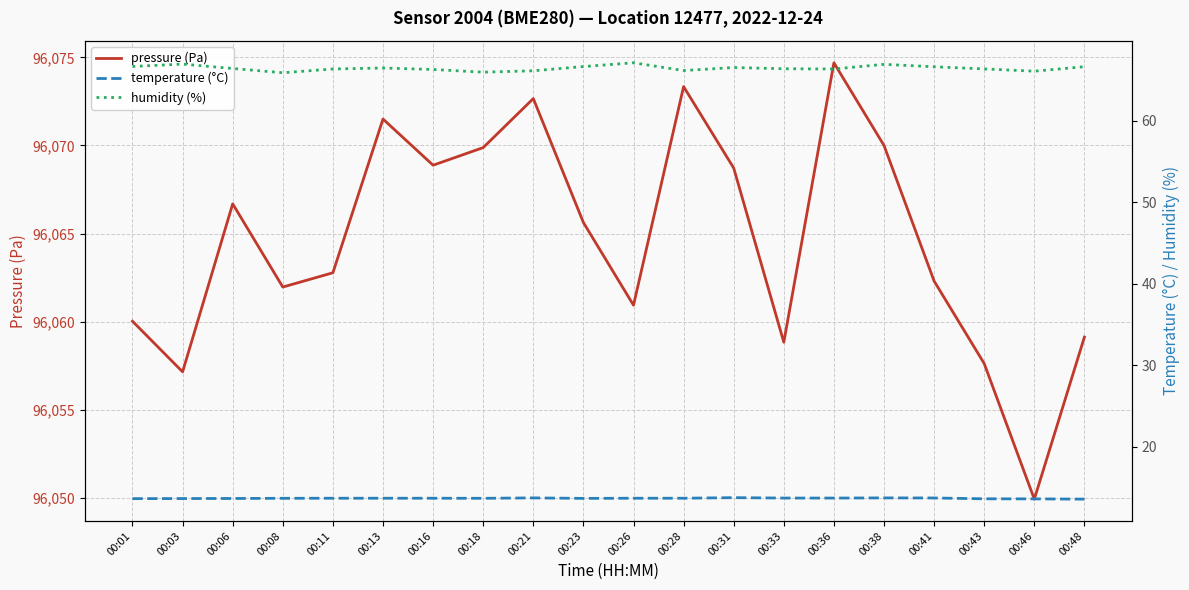

Reading left to right, list all the values displayed in this chart.

pressure (Pa): 96060.0	96057.2	96066.7	96062.0	96062.8	96071.5	96068.9	96069.9	96072.7	96065.6	96060.9	96073.3	96068.7	96058.8	96074.7	96070.0	96062.3	96057.6	96049.9	96059.1
temperature (°C): 13.7	13.7	13.7	13.7	13.7	13.7	13.7	13.7	13.8	13.7	13.7	13.7	13.8	13.7	13.7	13.8	13.7	13.6	13.6	13.6
humidity (%): 66.7	67.0	66.4	65.9	66.3	66.5	66.3	66.0	66.1	66.7	67.1	66.2	66.5	66.4	66.3	66.9	66.6	66.4	66.1	66.6